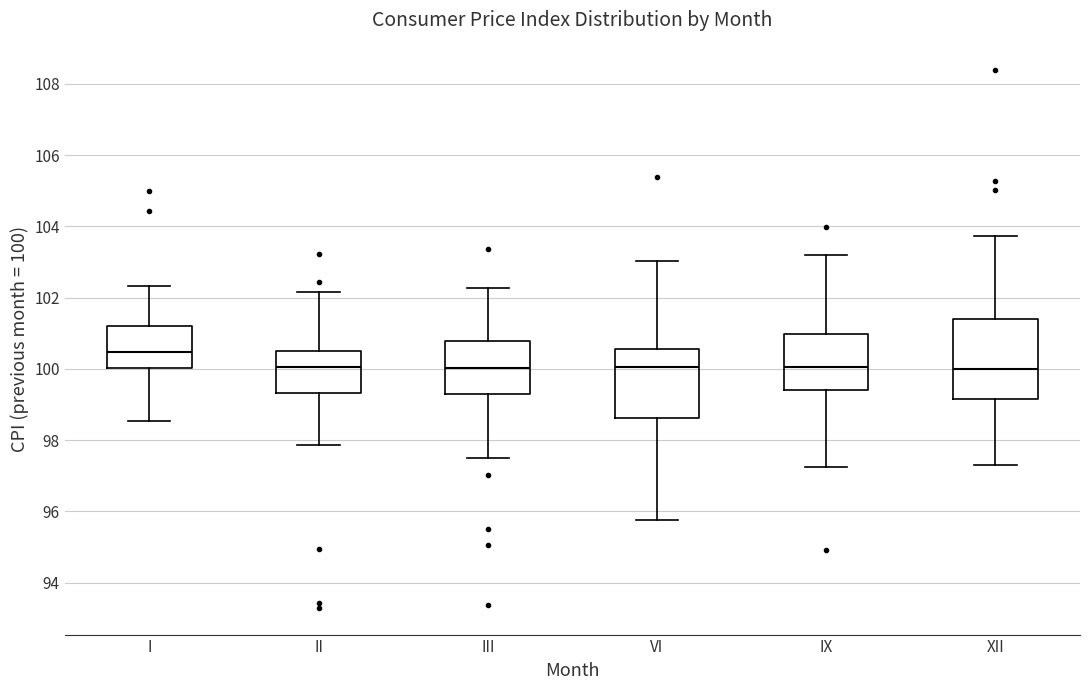

Reading left to right, transcribe this box plot: for each box, give where its median line is, the range the box spans, and where its two whiskers end, as read against the y-axis. The values are not printed on the chart, so give them approximately, as read against the axis.

I: median 100.4, box 100.0 to 101.2, whiskers 98.6 to 102.4
II: median 100.0, box 99.4 to 100.4, whiskers 97.8 to 102.2
III: median 100.0, box 99.4 to 100.8, whiskers 97.4 to 102.2
VI: median 100.0, box 98.6 to 100.6, whiskers 95.8 to 103.0
IX: median 100.0, box 99.4 to 101.0, whiskers 97.2 to 103.2
XII: median 100.0, box 99.2 to 101.4, whiskers 97.4 to 103.8